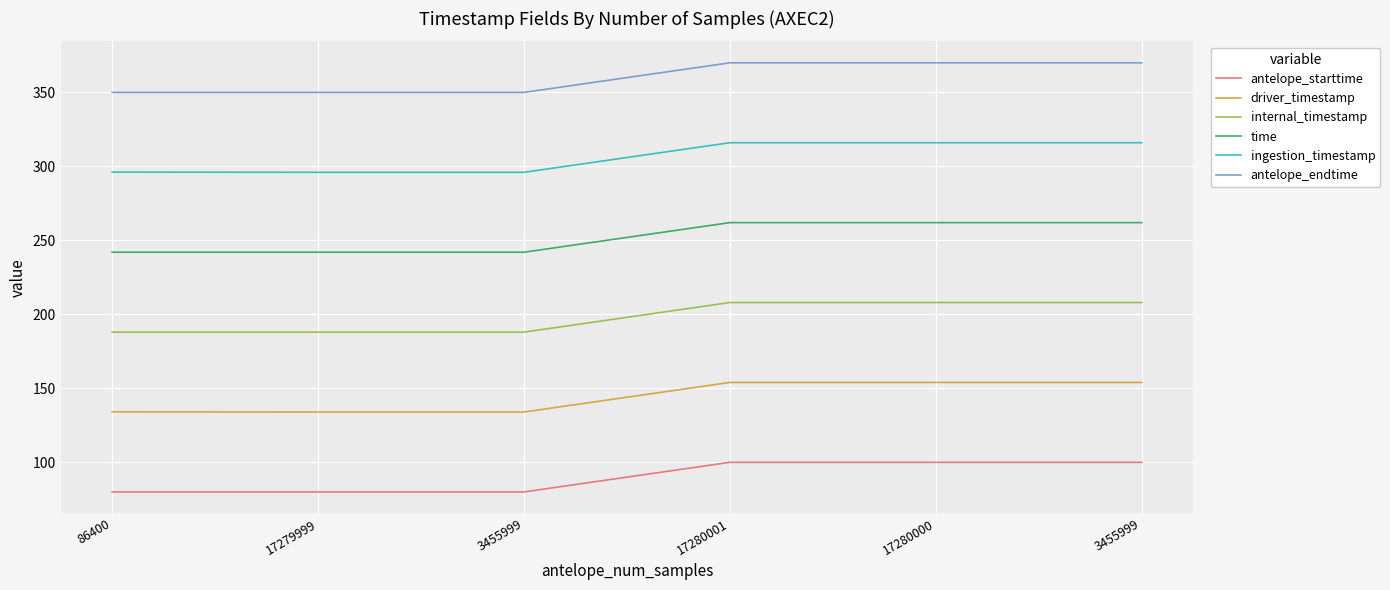

Is the value of time at 17279999 greater than the value of driver_timestamp at 17279999?

Yes